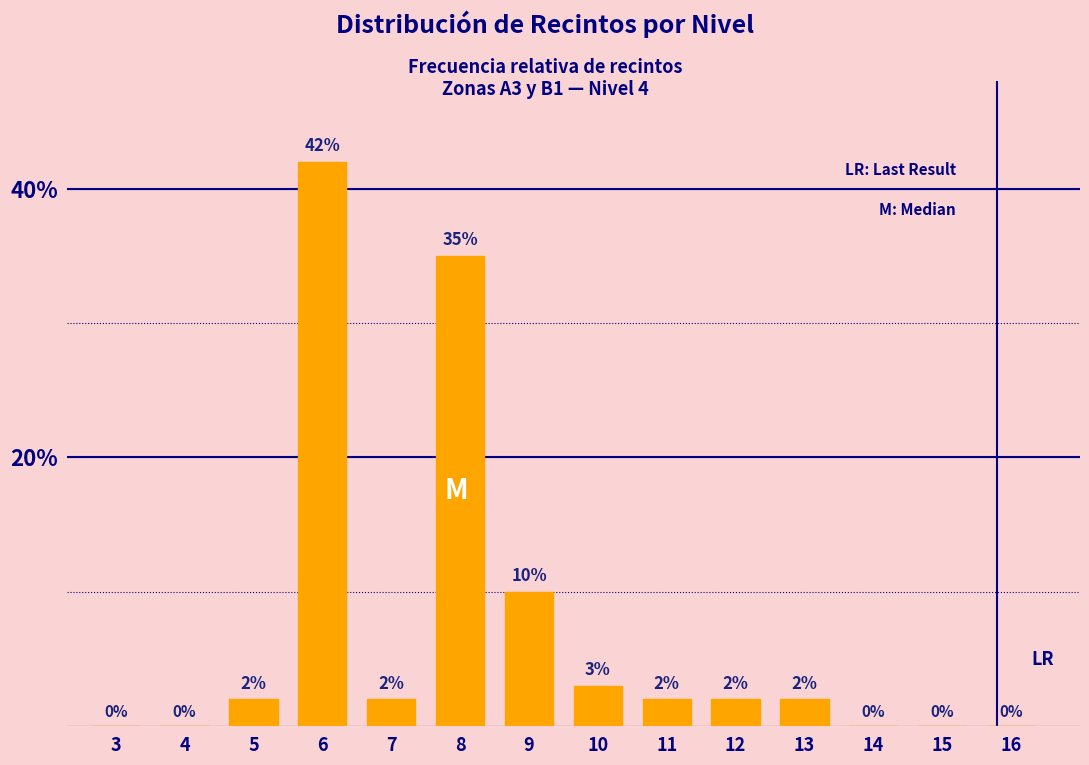

Reading right to left, transcribe all the data shown in this chart.

16=0	15=0	14=0	13=2	12=2	11=2	10=3	9=10	8=35	7=2	6=42	5=2	4=0	3=0